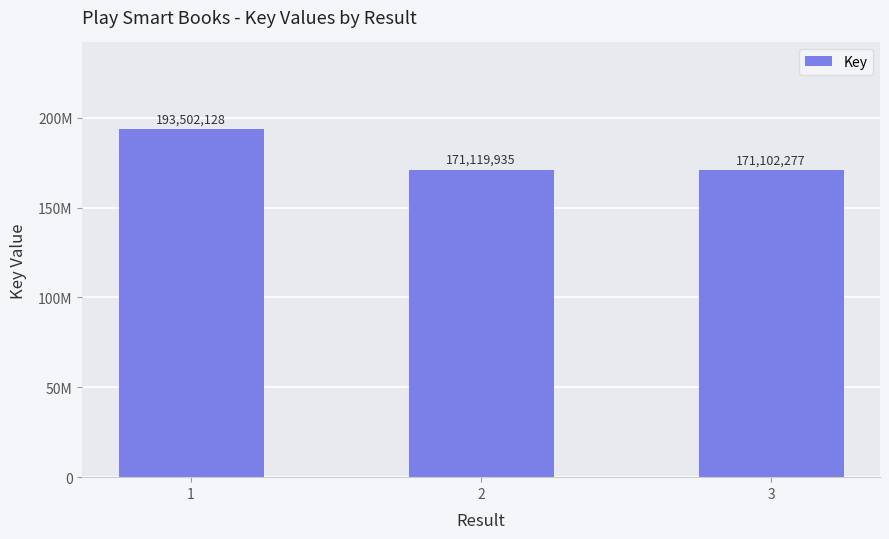

Reading left to right, what are all the values shown in this chart?

193502128	171119935	171102277